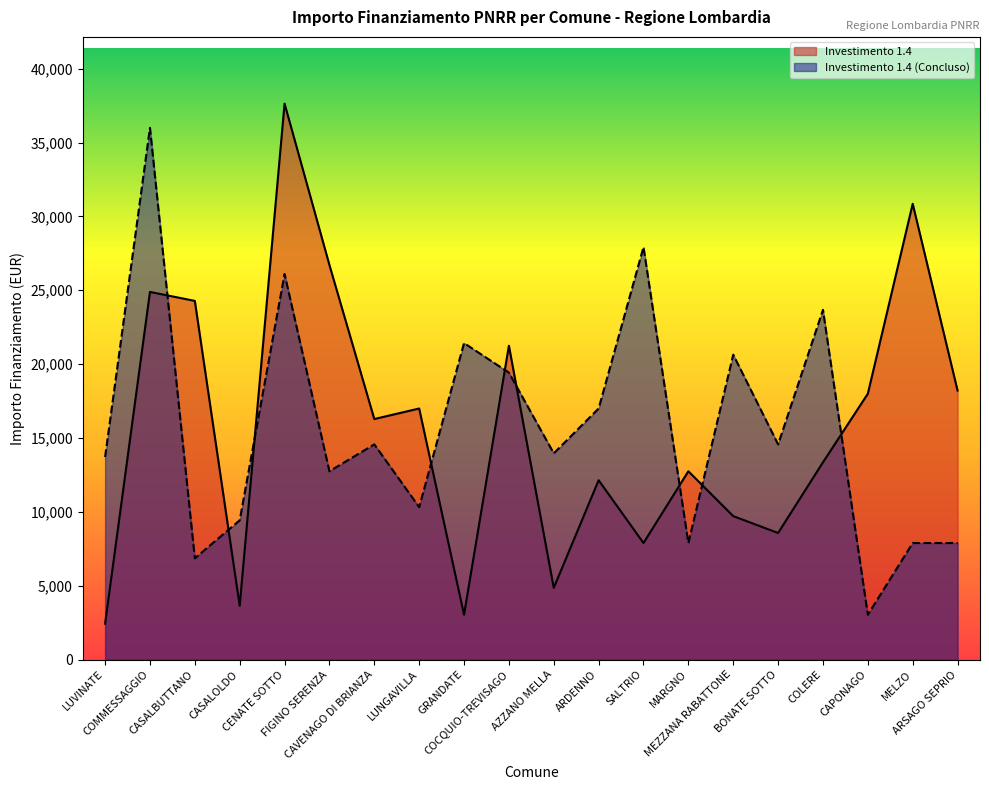

How many series are shown in this chart?

2